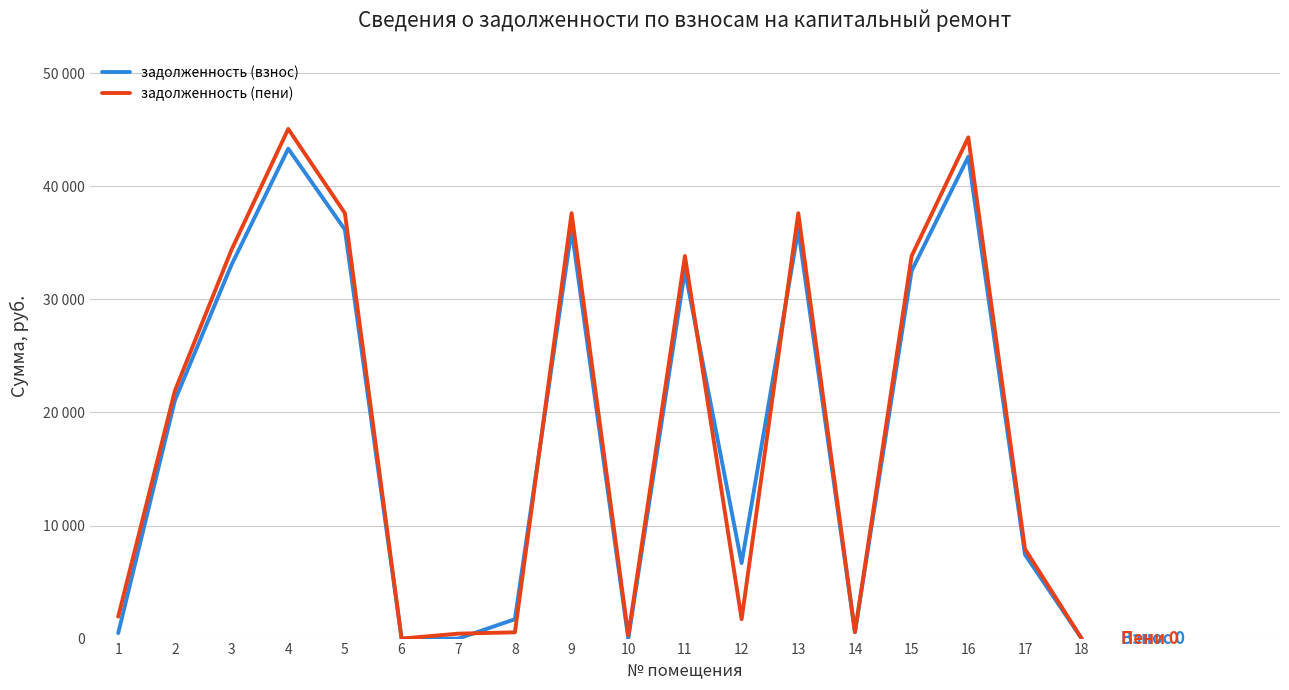

List the series in order of their peak value, highest first.

задолженность (пени), задолженность (взнос)